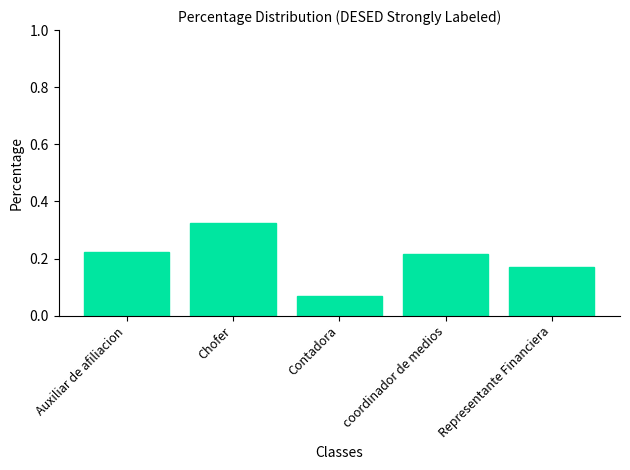

True or false: the data shows 0.3 at Auxiliar de afiliacion.

False